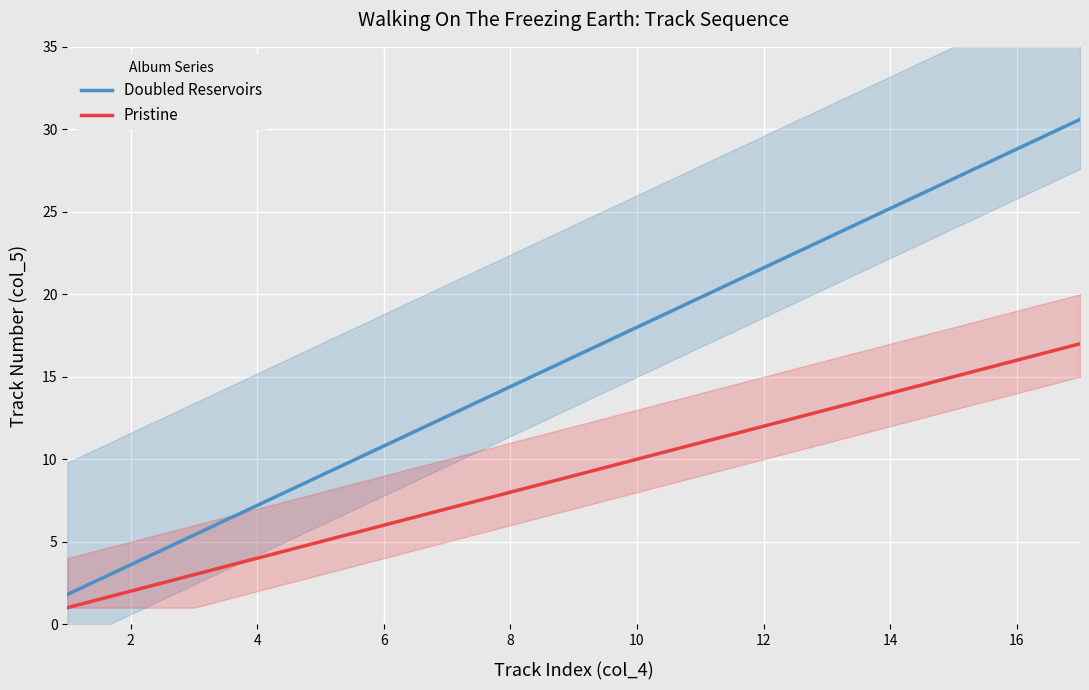

True or false: Pristine has more than 1 interior local peaks.

False